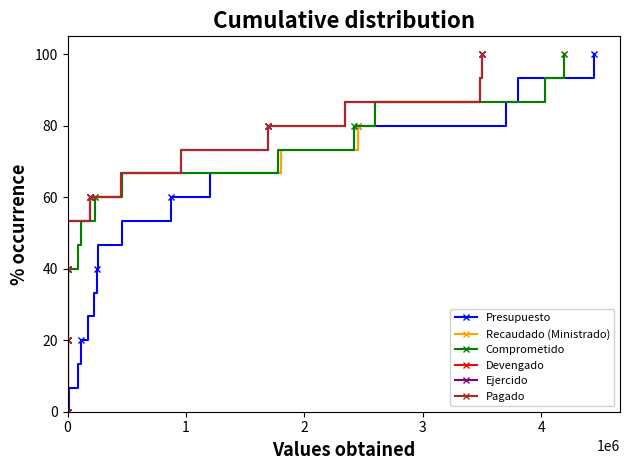

Is it true that Presupuesto equals 31.8 at 3?

False